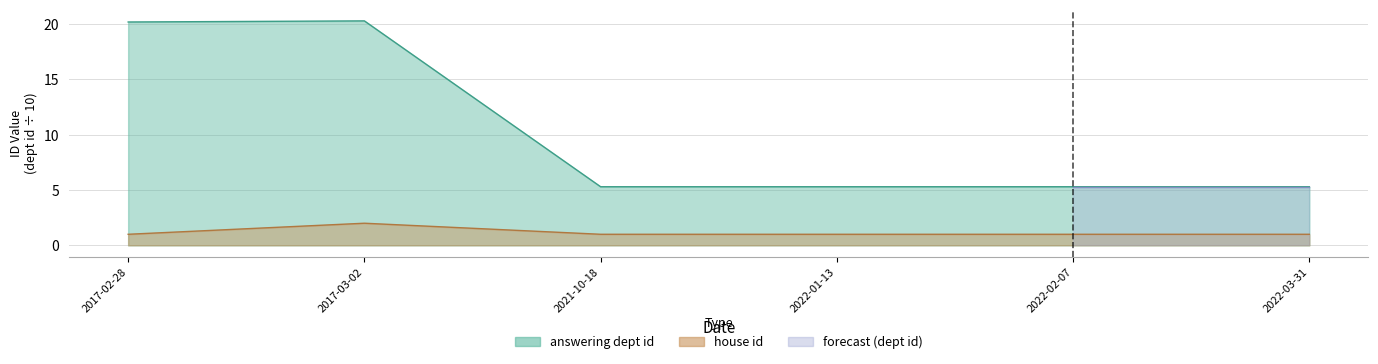

What position from the left is 2022-01-13?

4